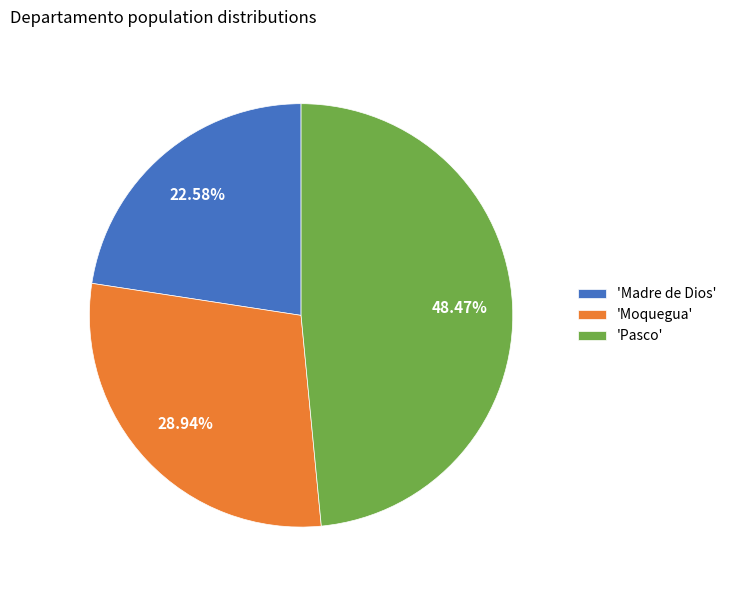

Is there a majority slice in this chart?

No